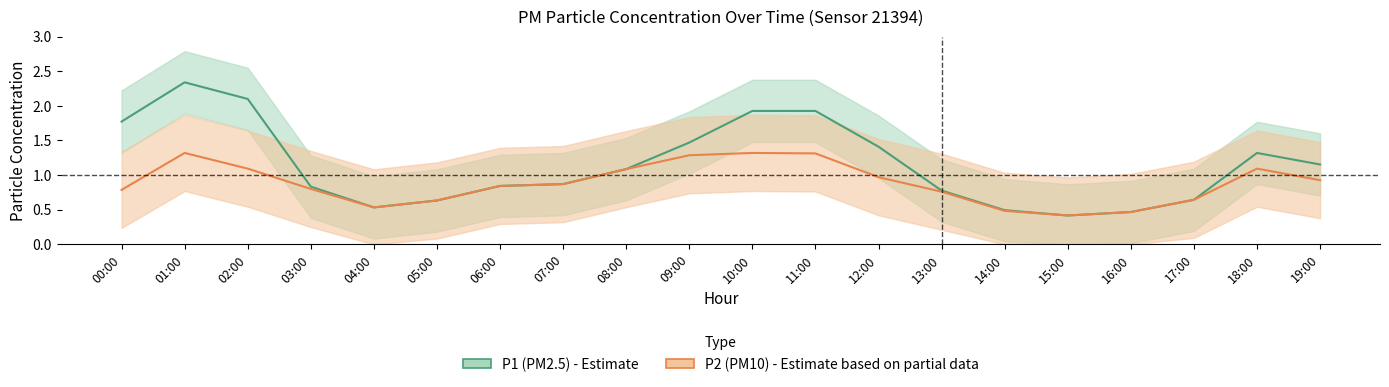

Which category has the highest value in the P1 (PM2.5) series?

01:00